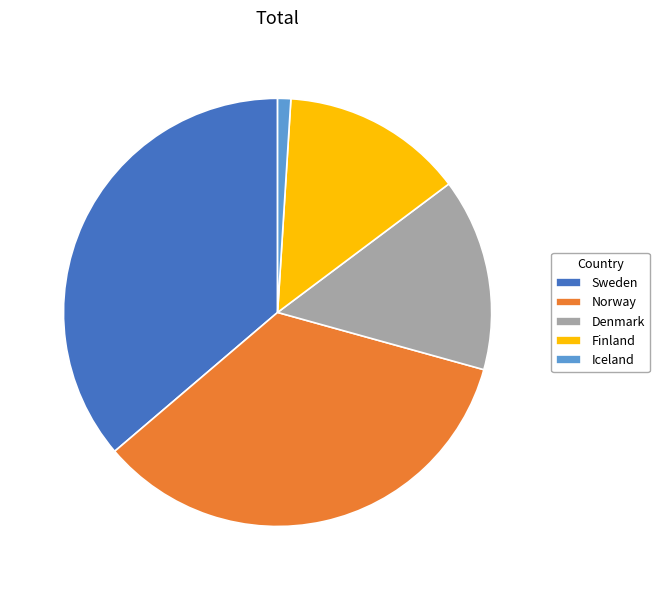

Is the sum of Norway and Sweden greater than half?

Yes